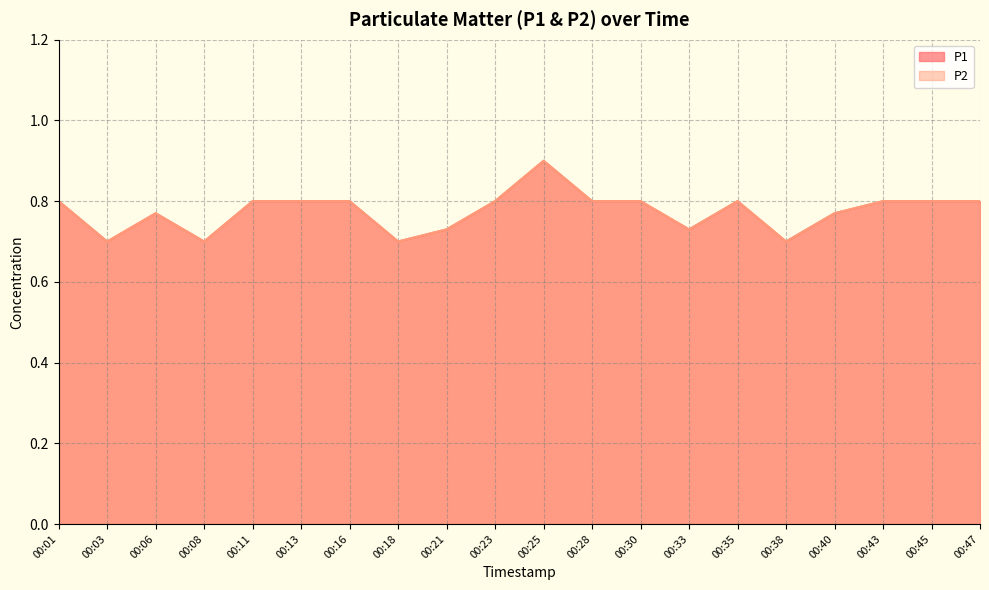

What is the value of the P1 point at the 19th from the left?

0.8